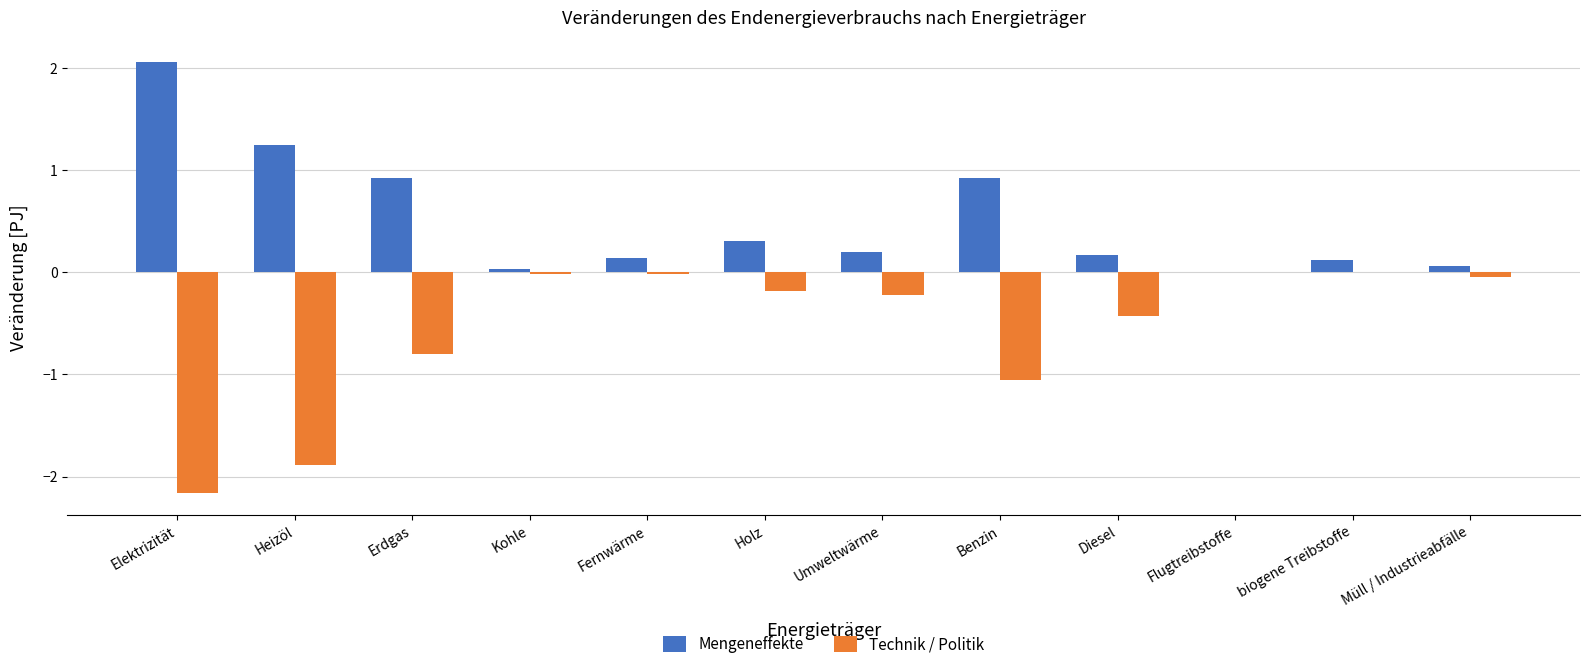

Are the bars grouped side by side (vs. stacked)?

Yes